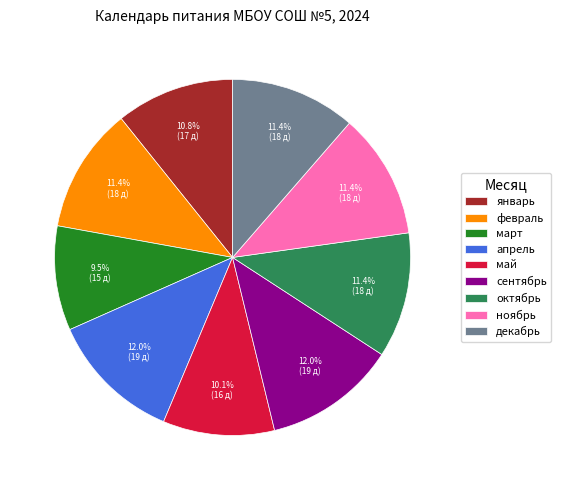

Does декабрь account for over 50% of the chart?

No